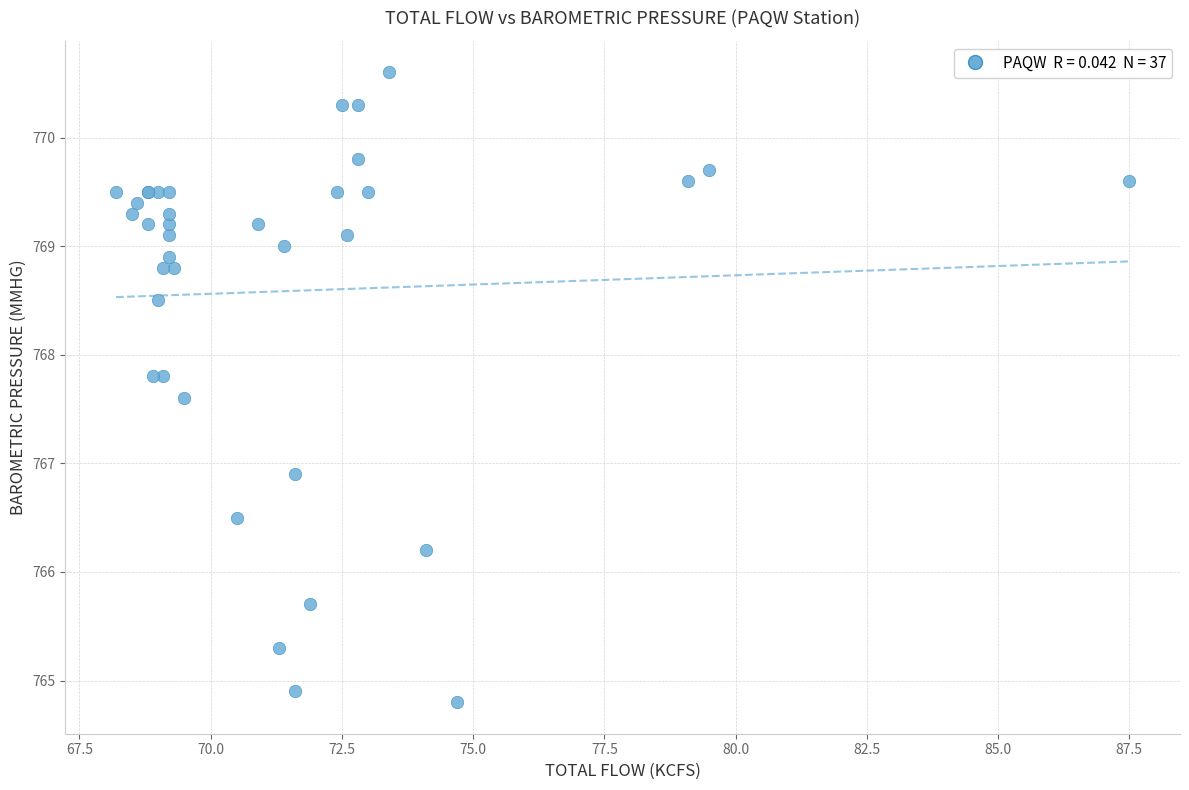

What Y value in the scatter plot is closest to 767?

766.9